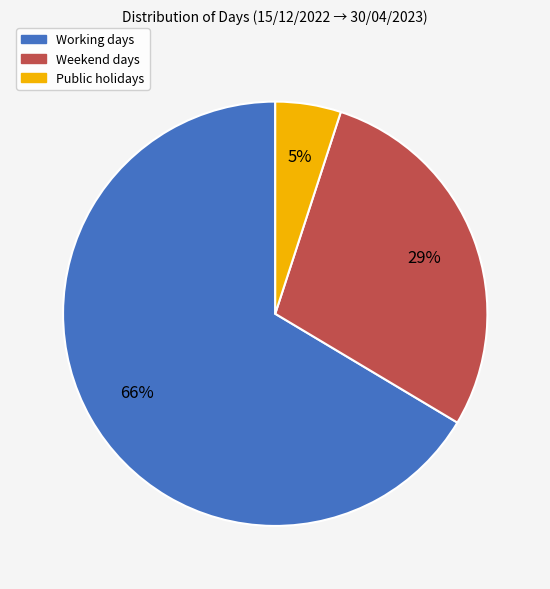

To the nearest percent, what percentage of the pie is Working days?

66%